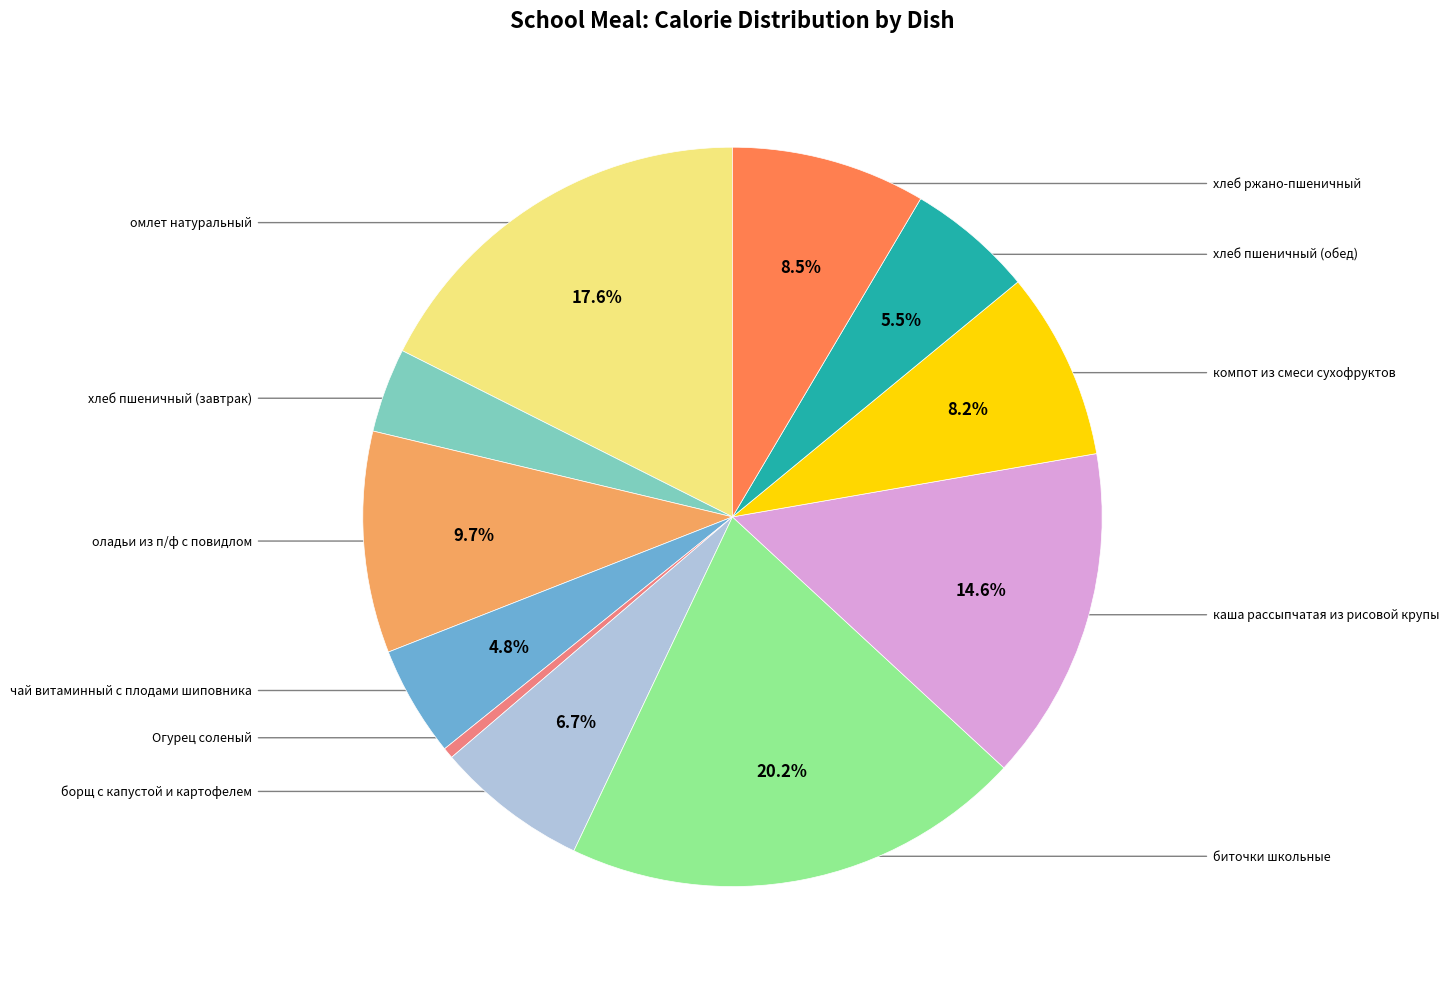

Is there a majority slice in this chart?

No